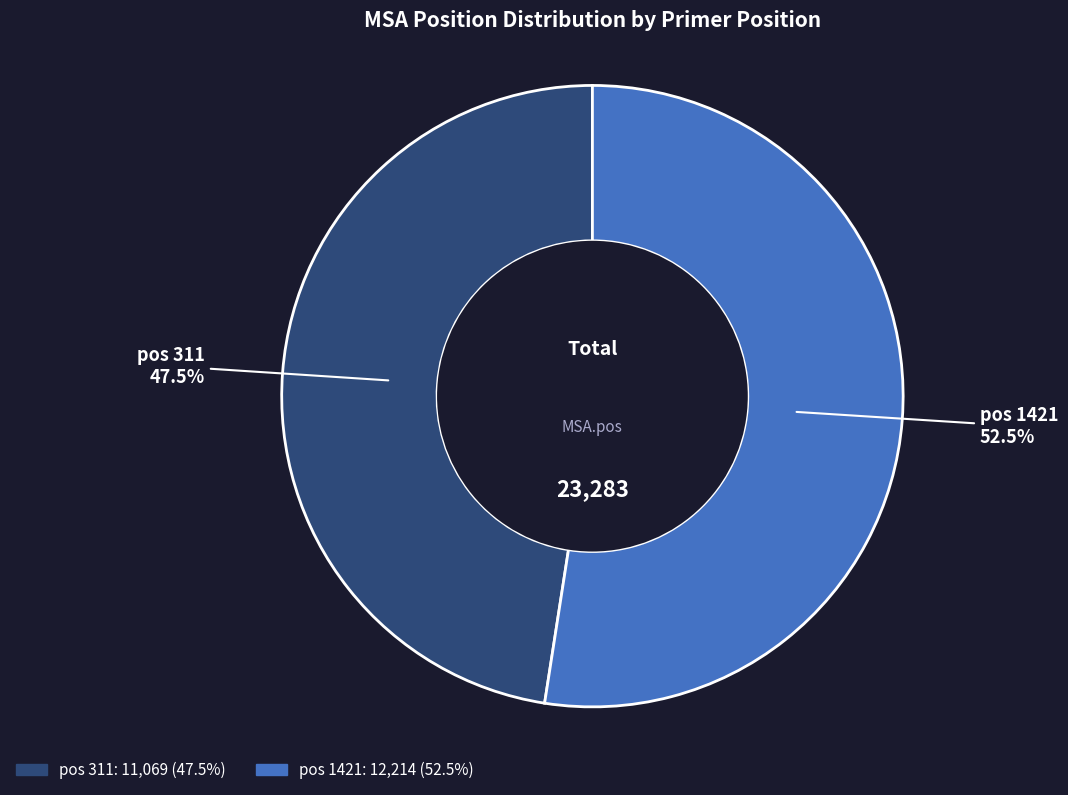

Rank the categories by value from lowest to highest.

pos 311, pos 1421